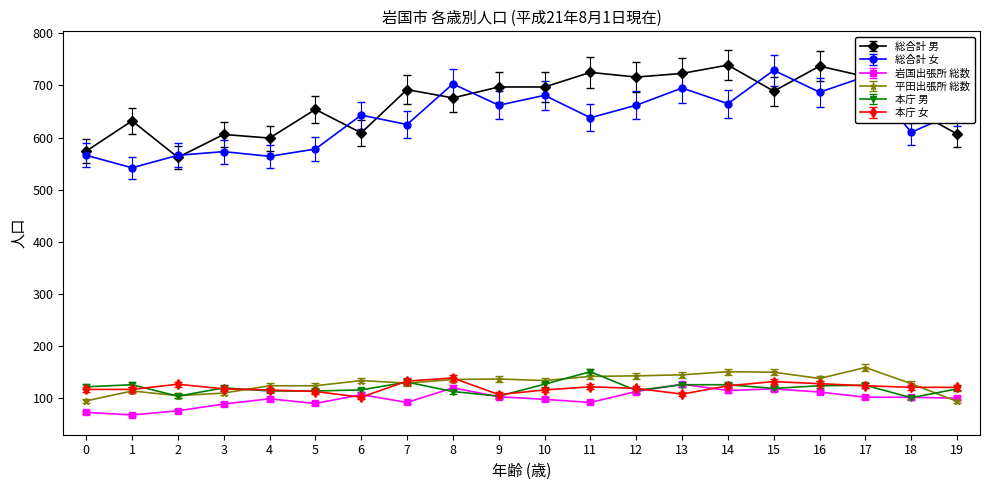

After their last crossing, which series has the higher values: 総合計 女 or 総合計 男?

総合計 女